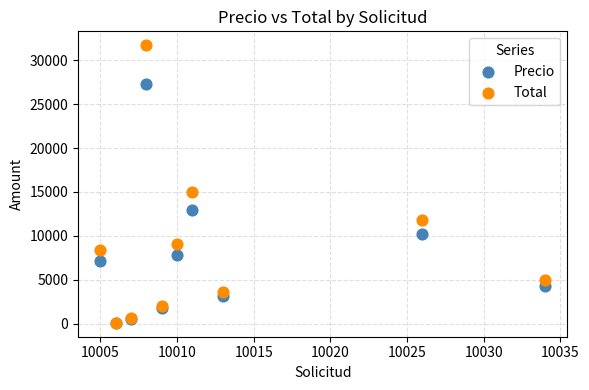

What are all the series names shown in the legend?

Precio, Total